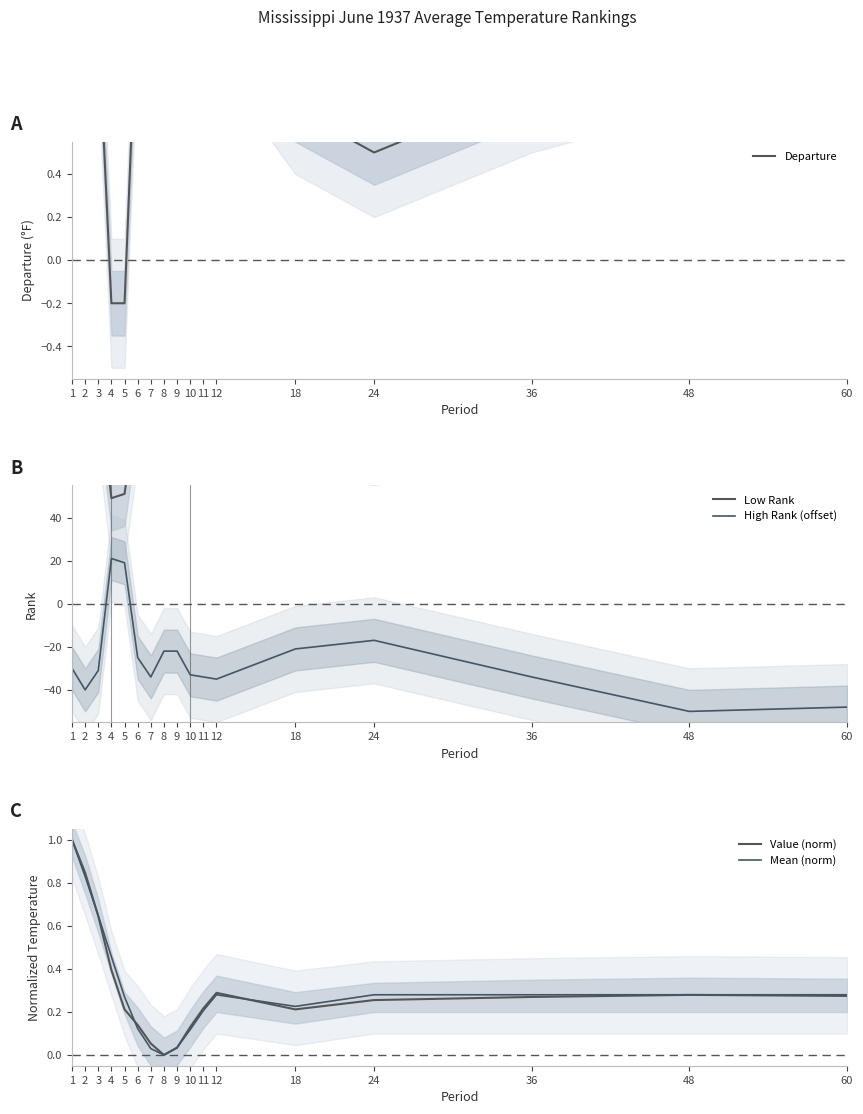

Is it true that Departure equals -0.2 at 5?

True